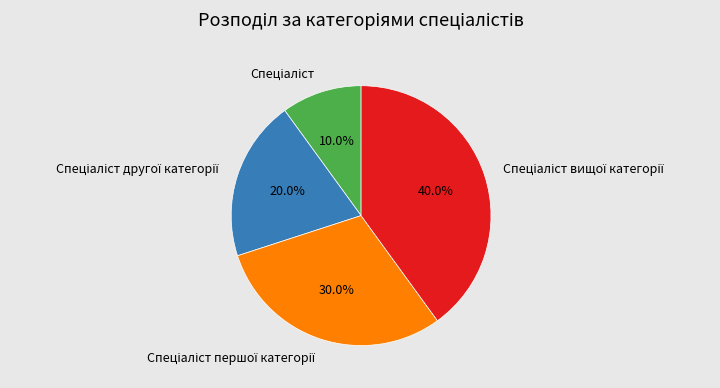

Is there any slice that represents more than half of the pie?

No